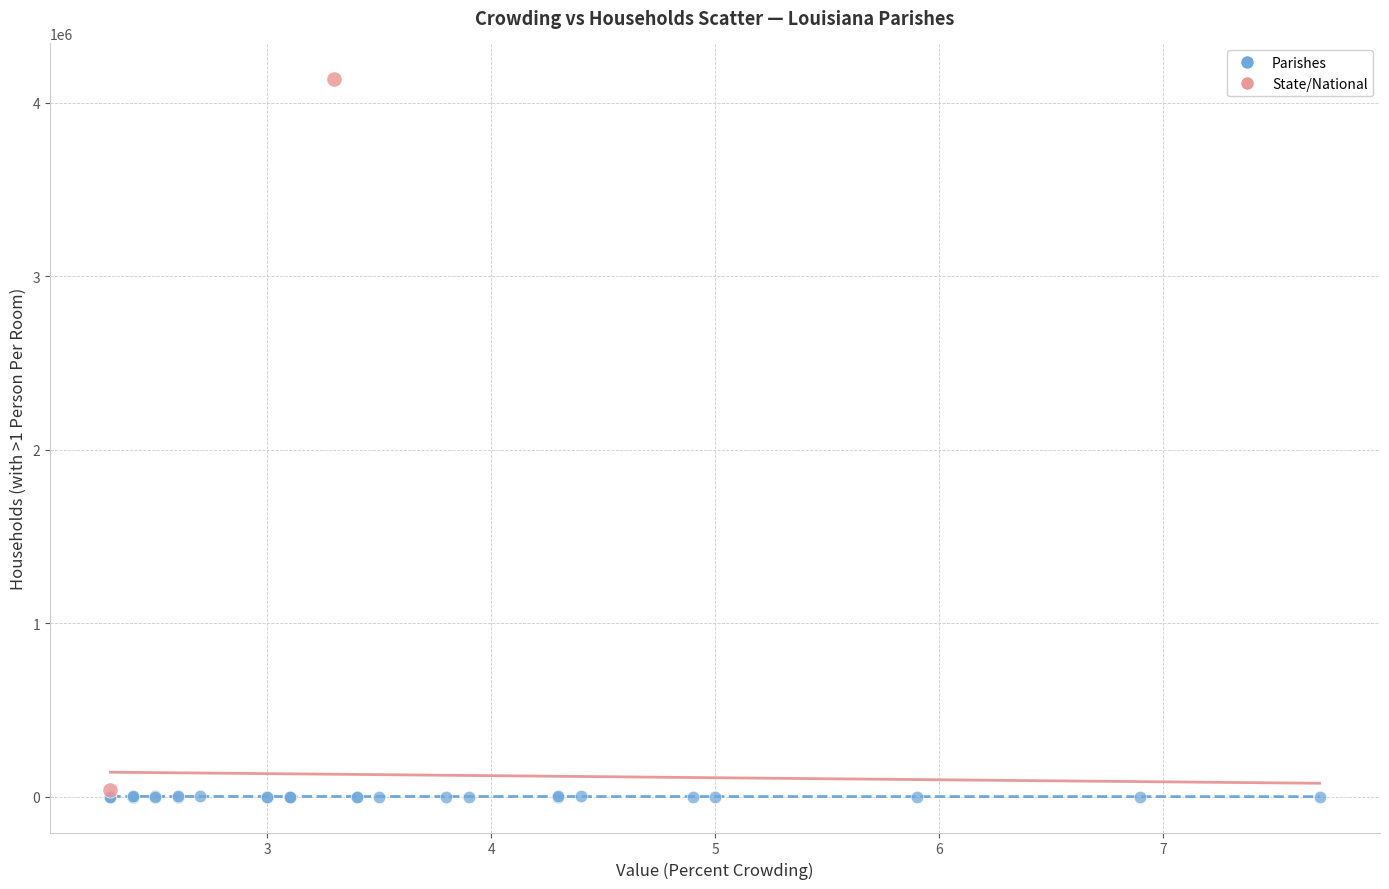

Which series has the widest spread of Y values?

State/National